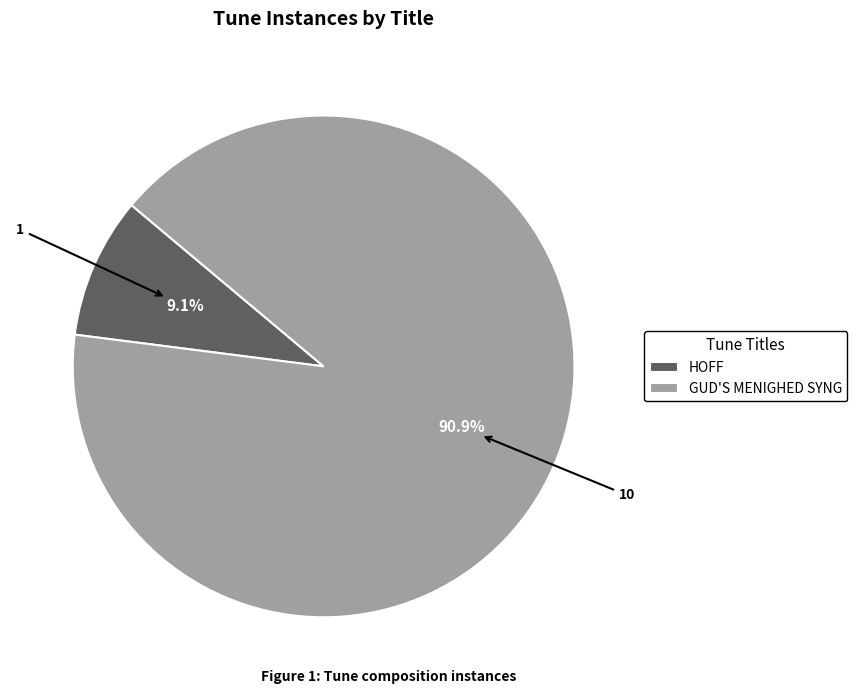

To the nearest percent, what percentage of the pie is HOFF?

9%